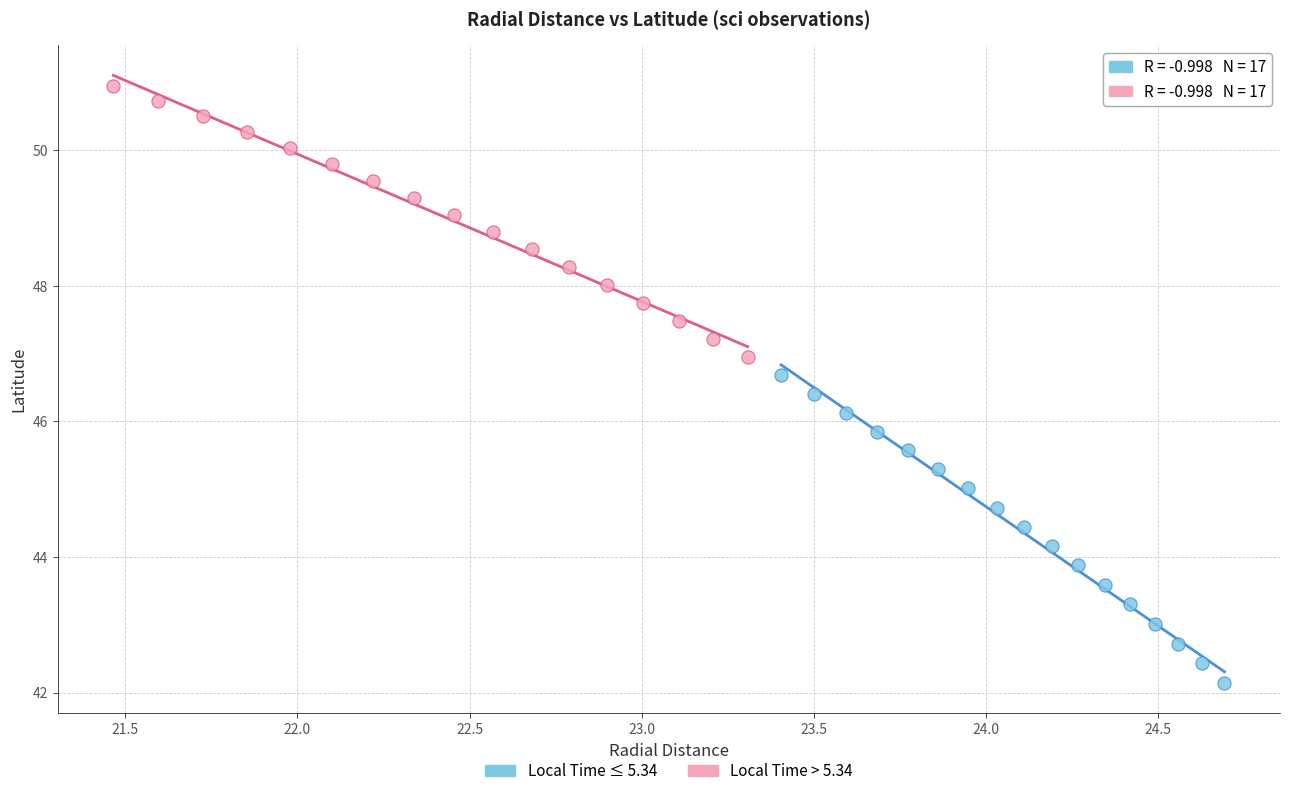

Which series contains the highest Y value?

Local Time > 5.34